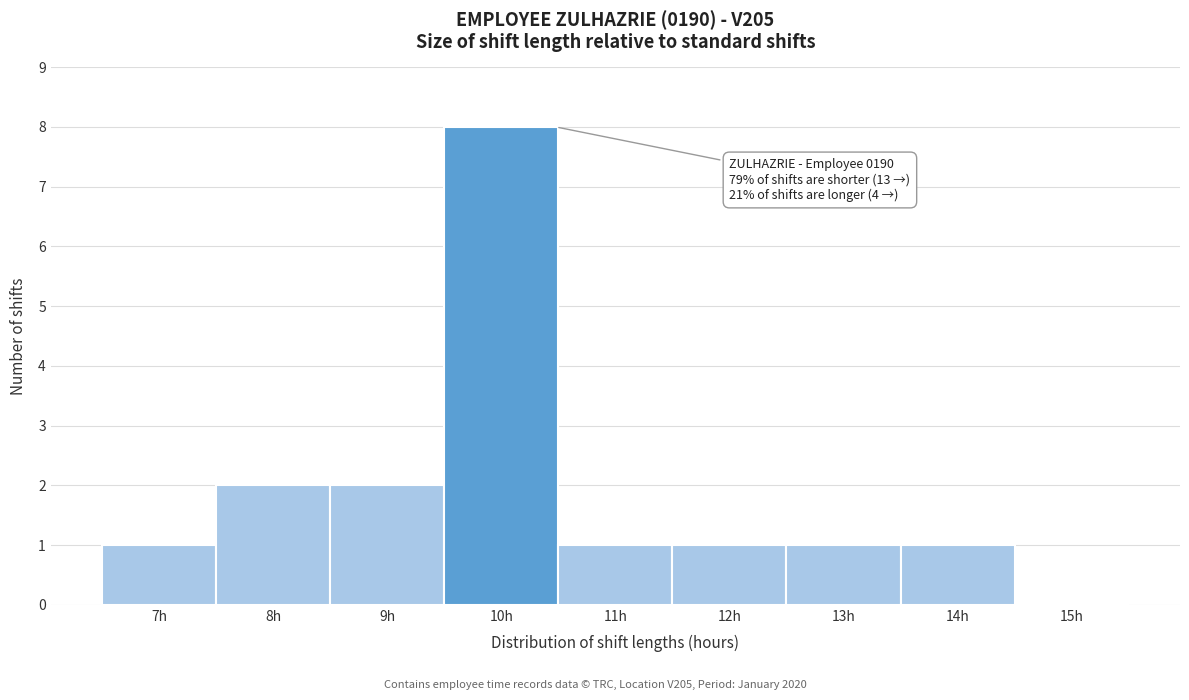

Reading left to right, what are all the values shown in this chart?

7h=1	8h=2	9h=2	10h=8	11h=1	12h=1	13h=1	14h=1	15h=0